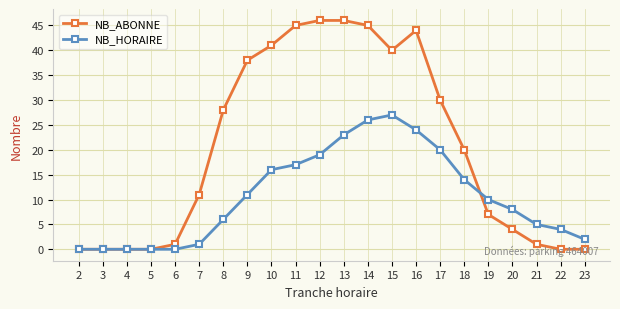

What is the highest value of the NB_ABONNE series?

46